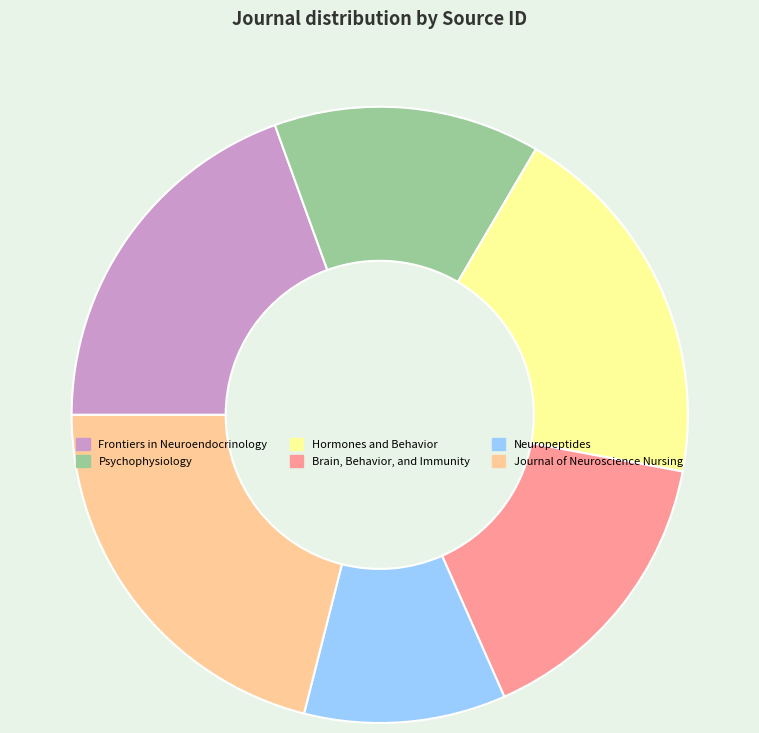

Which category has the biggest portion of the pie?

Journal of Neuroscience Nursing